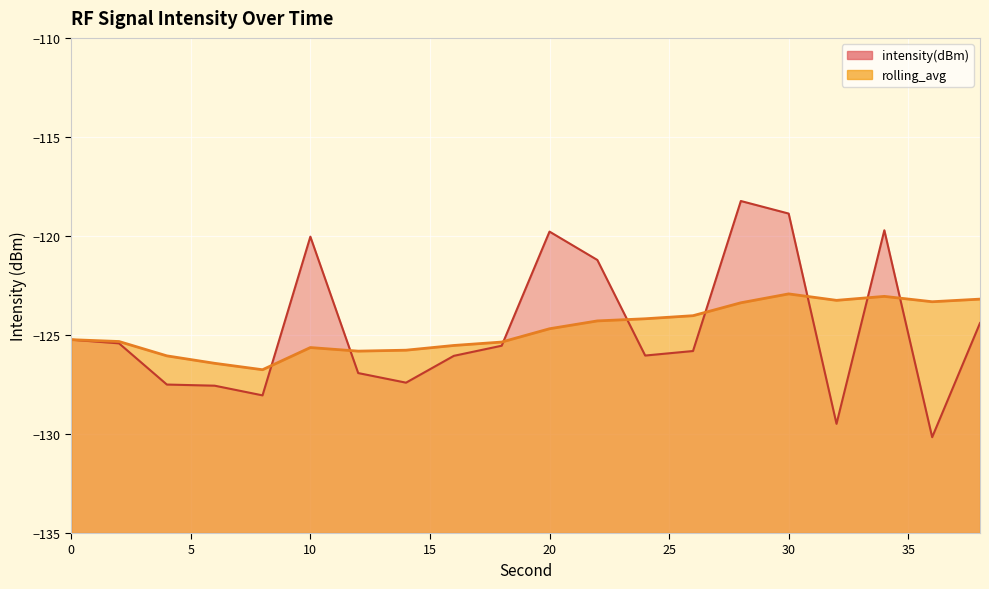

At which category is the sum across all series the highest?

28